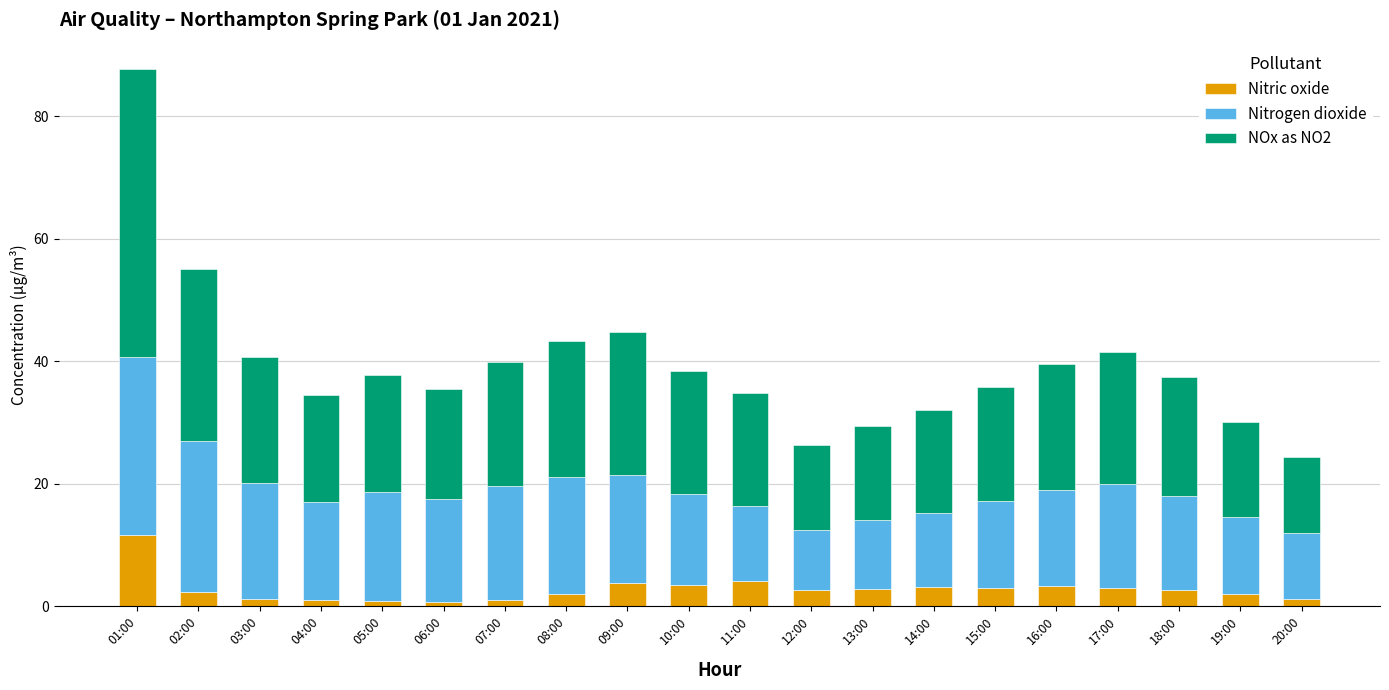

Are the bars horizontal?

No